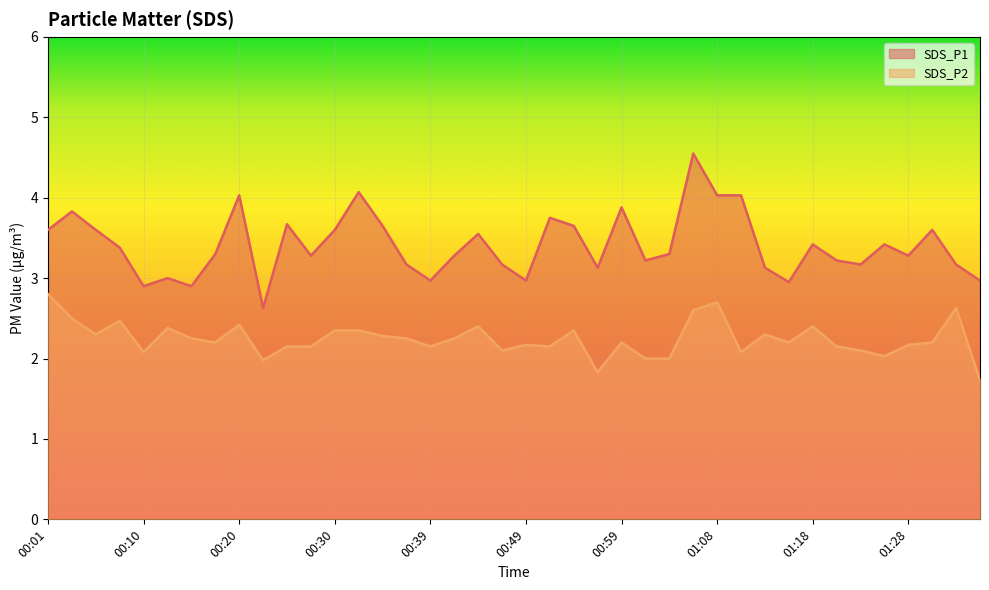

True or false: SDS_P2 and SDS_P1 intersect in this chart.

False